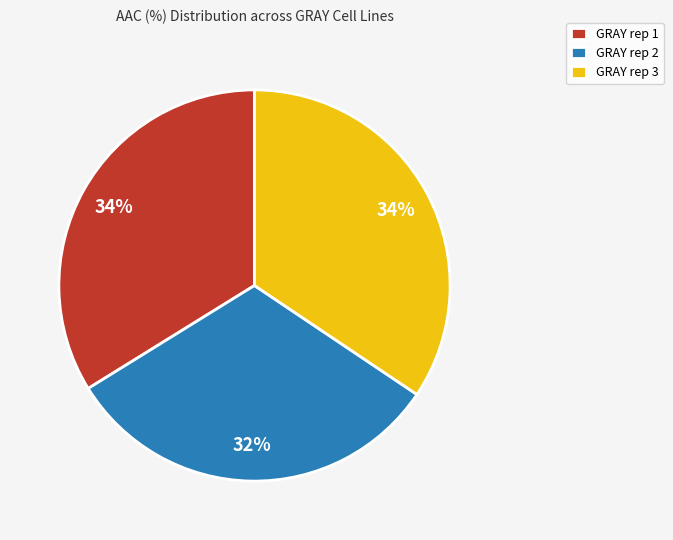

The GRAY rep 3 slice represents 34% of the pie. True or false?

True